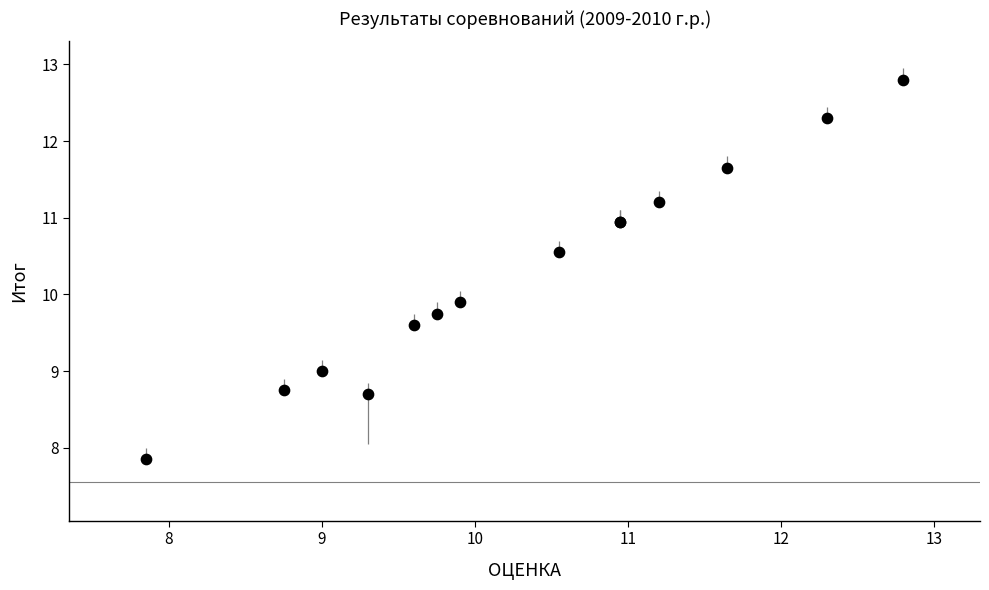

What Y value in the scatter plot is closest to 10?

9.9